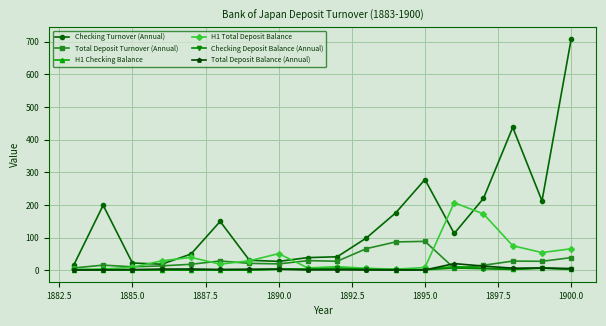

True or false: Checking Turnover (Annual) and Checking Deposit Balance (Annual) intersect in this chart.

False